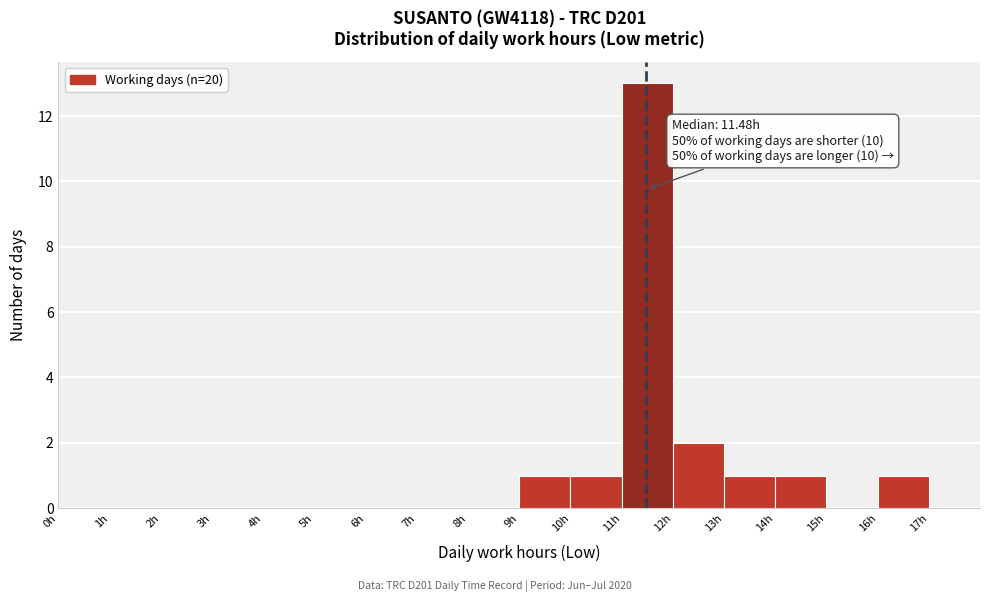

Over which range of the x-axis is the bar tallest?

11 to 12